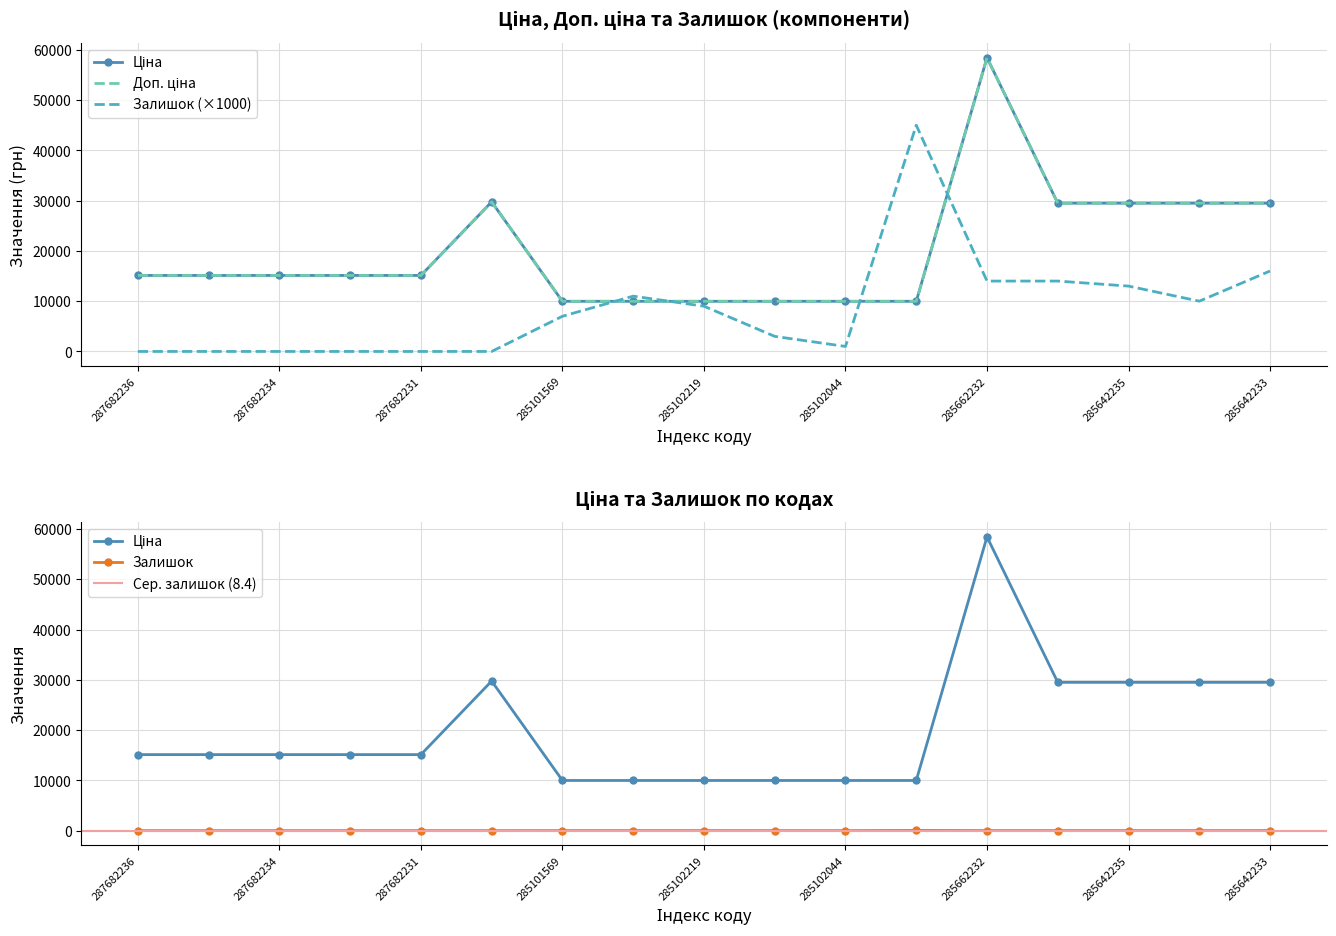

Reading left to right, extract all data points from this chart.

Ціна: 15120.0	15120.0	15120.0	15120.0	15120.0	29747.2	9975.0	9975.0	9975.0	9975.0	9975.0	9975.0	58426.5	29491.5	29491.5	29491.5	29491.5
Доп. ціна: 15120.0	15120.0	15120.0	15120.0	15120.0	29747.2	9975.0	9975.0	9975.0	9975.0	9975.0	9975.0	58426.5	29491.5	29491.5	29491.5	29491.5
Залишок: 0.0	0.0	0.0	0.0	0.0	0.0	7000.0	11000.0	9000.0	3000.0	1000.0	45000.0	14000.0	14000.0	13000.0	10000.0	16000.0